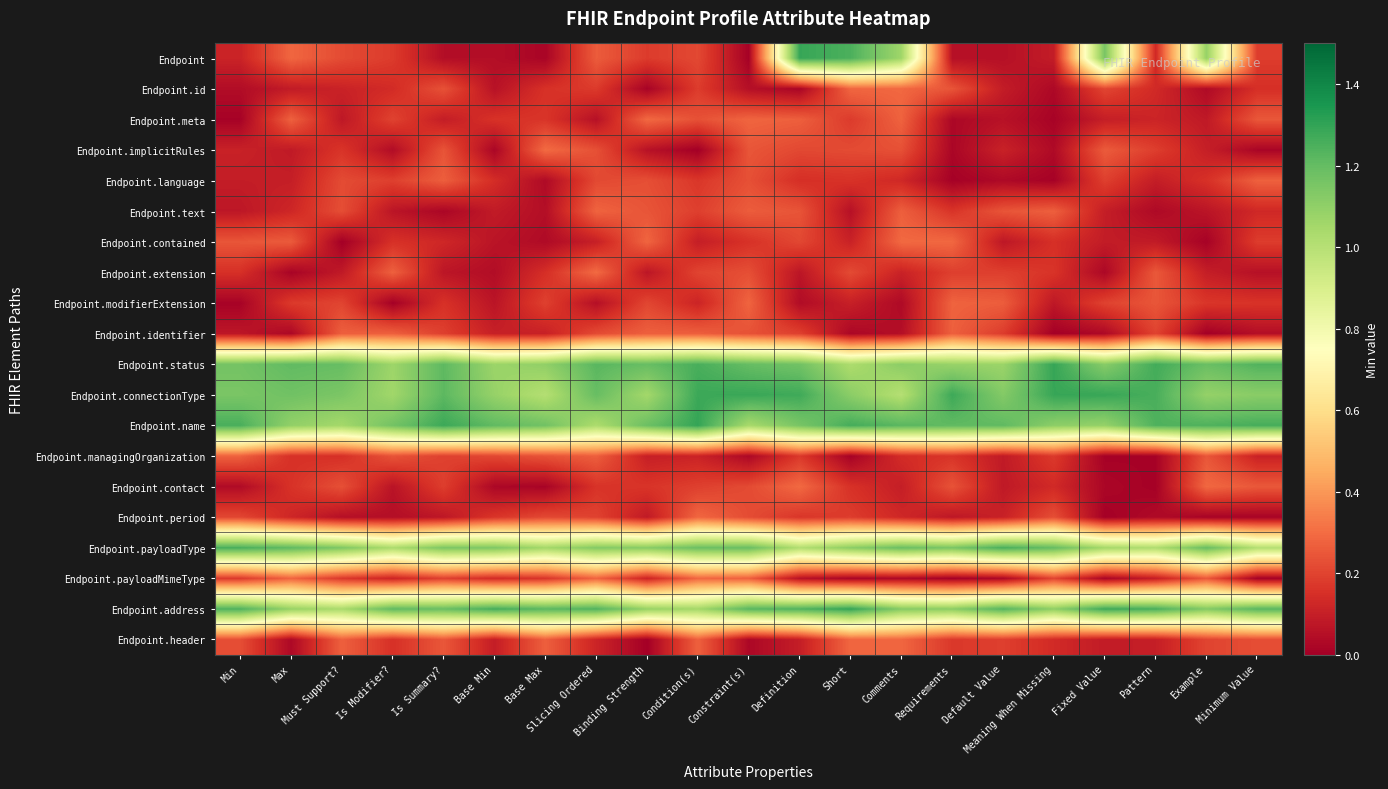

At how many categories does at least one series exceed 0?

21